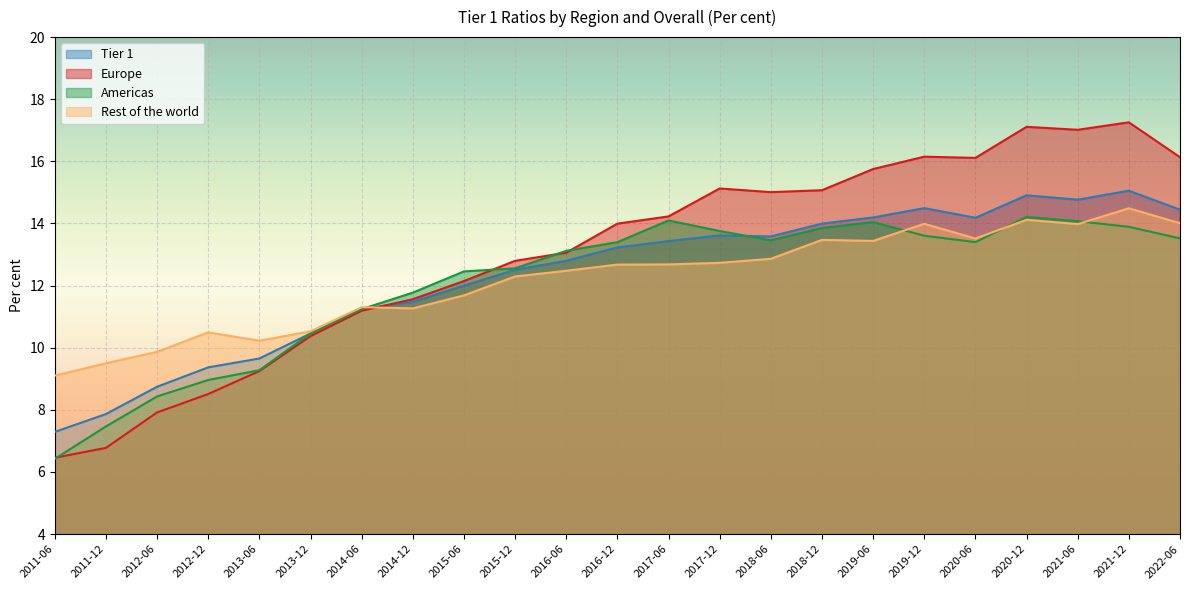

Which series has the largest range (max minus min)?

Europe